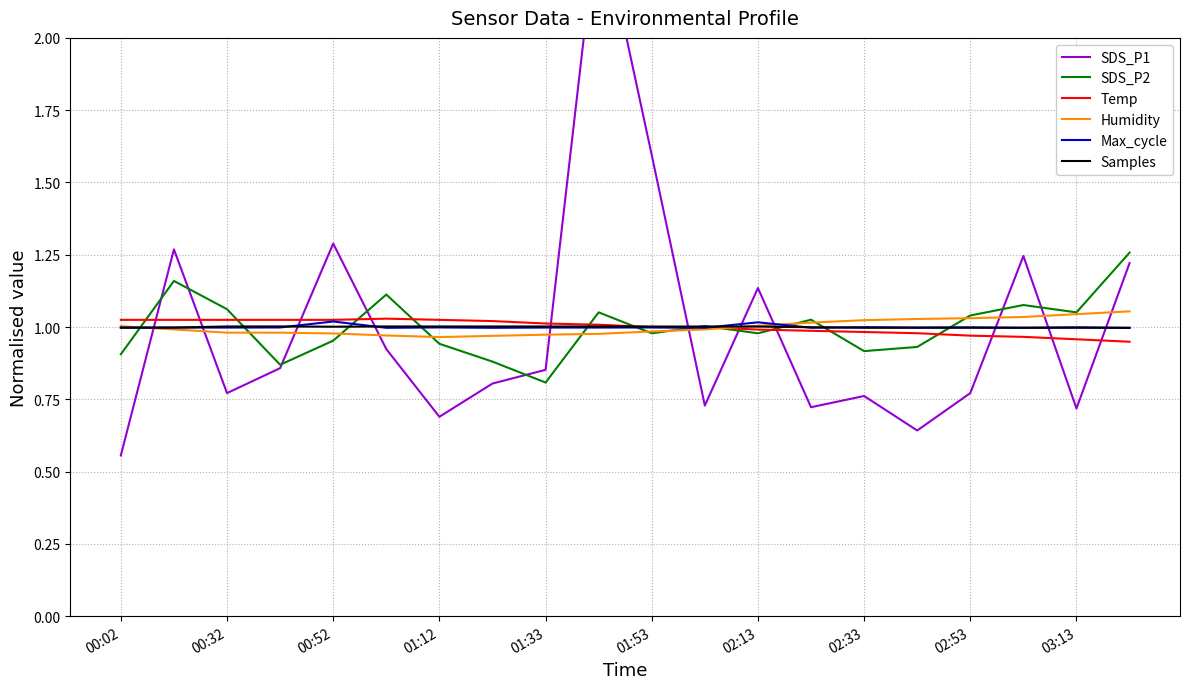

The Max_cycle series shows 1.0 at 01:33. True or false?

True